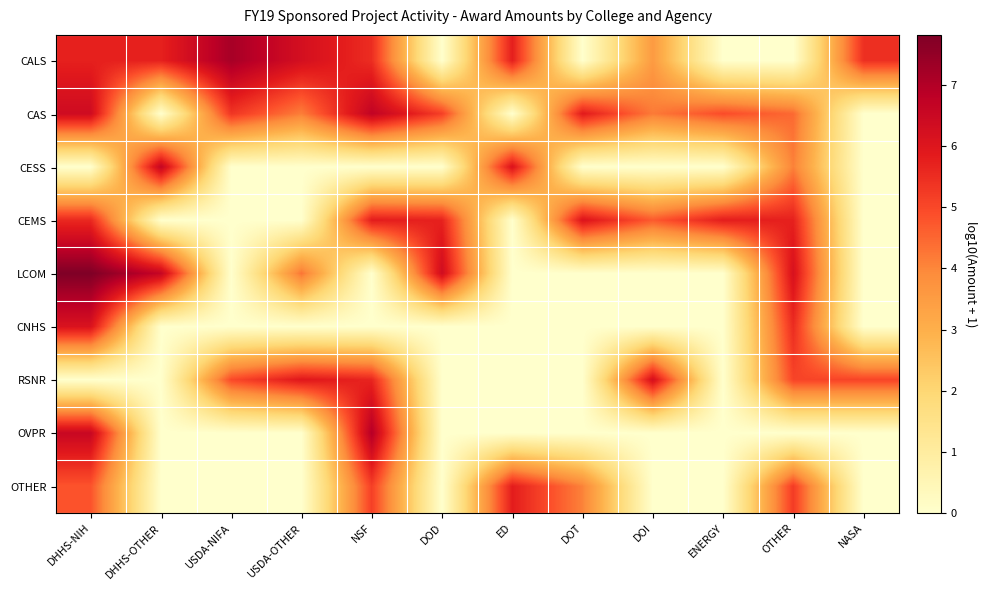

Reading left to right, extract all data points from this chart.

CALS: DHHS-NIH=5.7	DHHS-OTHER=5.7	USDA-NIFA=7.2	USDA-OTHER=6.2	NSF=5.5	DOD=0.0	ED=5.8	DOT=0.0	DOI=3.5	ENERGY=0.0	OTHER=0.0	NASA=5.4
CAS: DHHS-NIH=6.4	DHHS-OTHER=0.0	USDA-NIFA=5.3	USDA-OTHER=4.1	NSF=6.7	DOD=5.2	ED=0.0	DOT=5.9	DOI=4.2	ENERGY=4.9	OTHER=4.5	NASA=0.0
CESS: DHHS-NIH=0.0	DHHS-OTHER=6.6	USDA-NIFA=0.0	USDA-OTHER=0.0	NSF=0.0	DOD=0.0	ED=6.1	DOT=0.0	DOI=0.0	ENERGY=0.0	OTHER=4.1	NASA=0.0
CEMS: DHHS-NIH=5.6	DHHS-OTHER=0.0	USDA-NIFA=0.0	USDA-OTHER=0.0	NSF=5.8	DOD=5.7	ED=0.0	DOT=6.1	DOI=4.7	ENERGY=5.8	OTHER=5.7	NASA=0.0
LCOM: DHHS-NIH=7.8	DHHS-OTHER=6.6	USDA-NIFA=0.0	USDA-OTHER=4.3	NSF=0.0	DOD=6.3	ED=0.0	DOT=0.0	DOI=0.0	ENERGY=0.0	OTHER=6.2	NASA=0.0
CNHS: DHHS-NIH=6.1	DHHS-OTHER=0.0	USDA-NIFA=0.0	USDA-OTHER=0.0	NSF=0.0	DOD=0.0	ED=0.0	DOT=0.0	DOI=0.0	ENERGY=0.0	OTHER=5.5	NASA=0.0
RSNR: DHHS-NIH=0.0	DHHS-OTHER=0.0	USDA-NIFA=5.0	USDA-OTHER=5.9	NSF=5.7	DOD=0.0	ED=0.0	DOT=0.0	DOI=6.2	ENERGY=0.0	OTHER=5.1	NASA=5.1
OVPR: DHHS-NIH=6.5	DHHS-OTHER=0.0	USDA-NIFA=0.0	USDA-OTHER=0.0	NSF=6.9	DOD=0.0	ED=0.0	DOT=0.0	DOI=0.0	ENERGY=0.0	OTHER=0.0	NASA=0.0
OTHER: DHHS-NIH=4.8	DHHS-OTHER=0.0	USDA-NIFA=0.0	USDA-OTHER=0.0	NSF=5.2	DOD=0.0	ED=5.8	DOT=4.1	DOI=0.0	ENERGY=0.0	OTHER=5.2	NASA=0.0